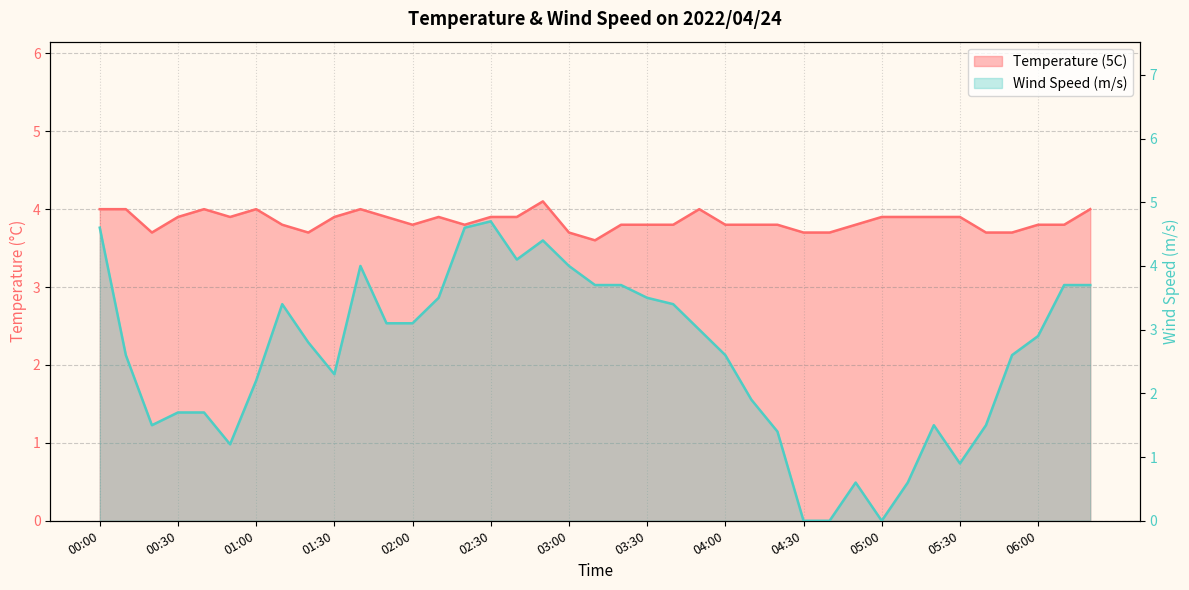

In Temperature (5C), how many points are lower than both neighbors (excluding endpoints)?

6